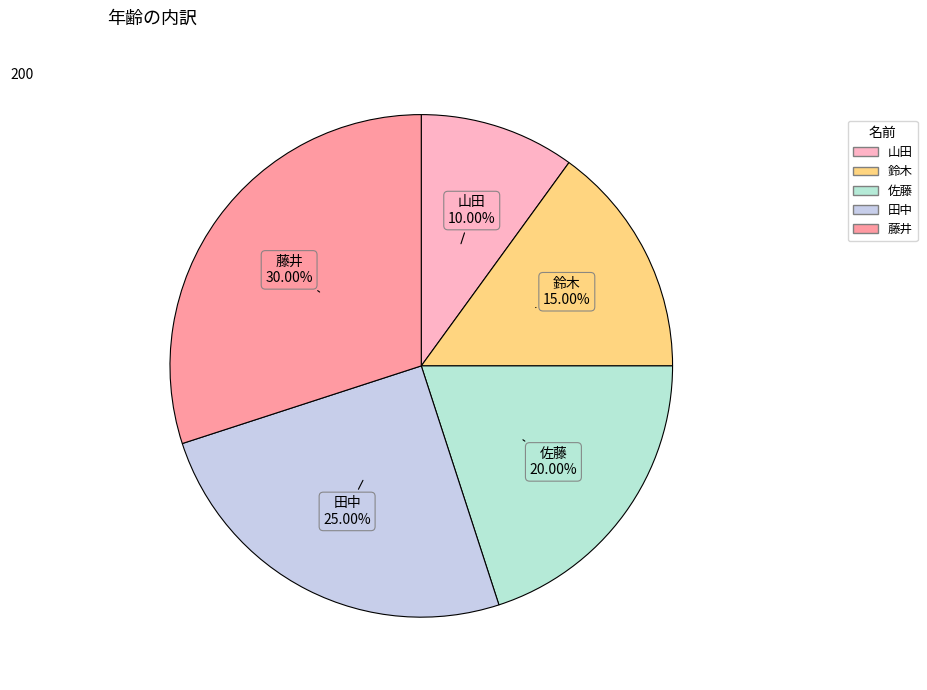

The 藤井 slice represents 22% of the pie. True or false?

False